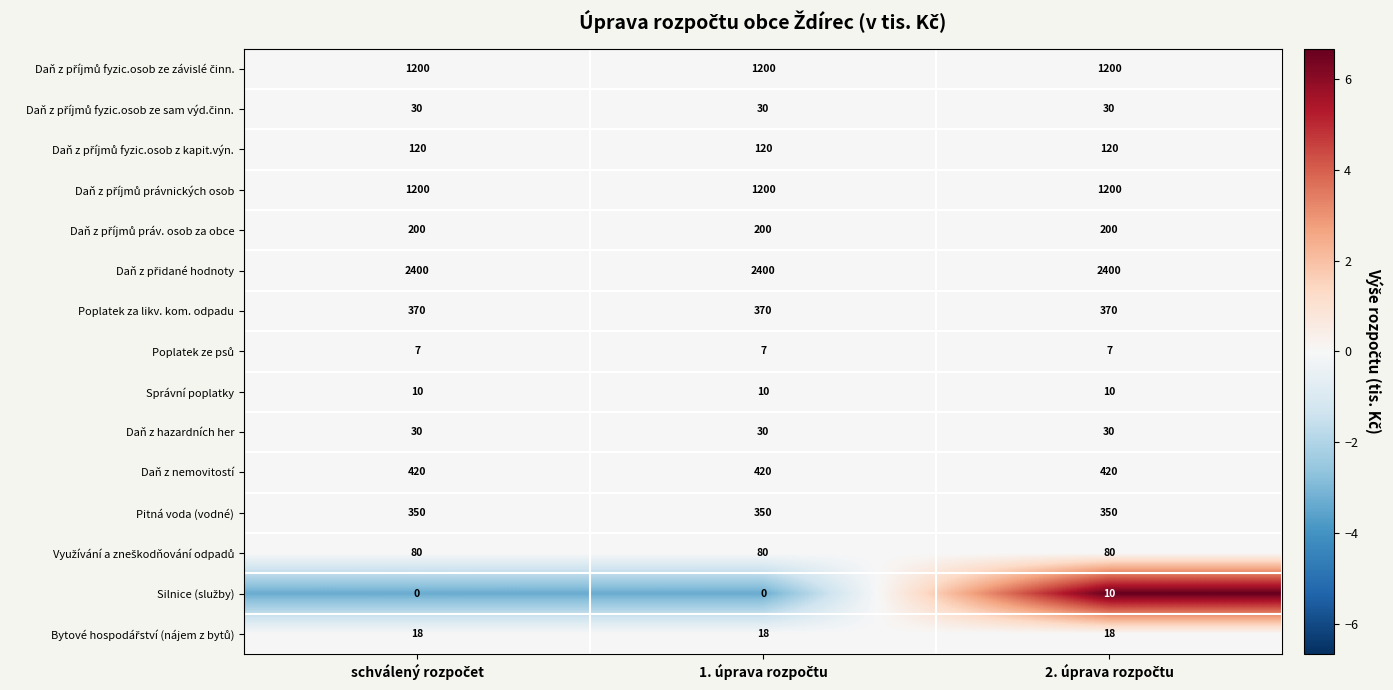

At how many categories does at least one series exceed 912?

3